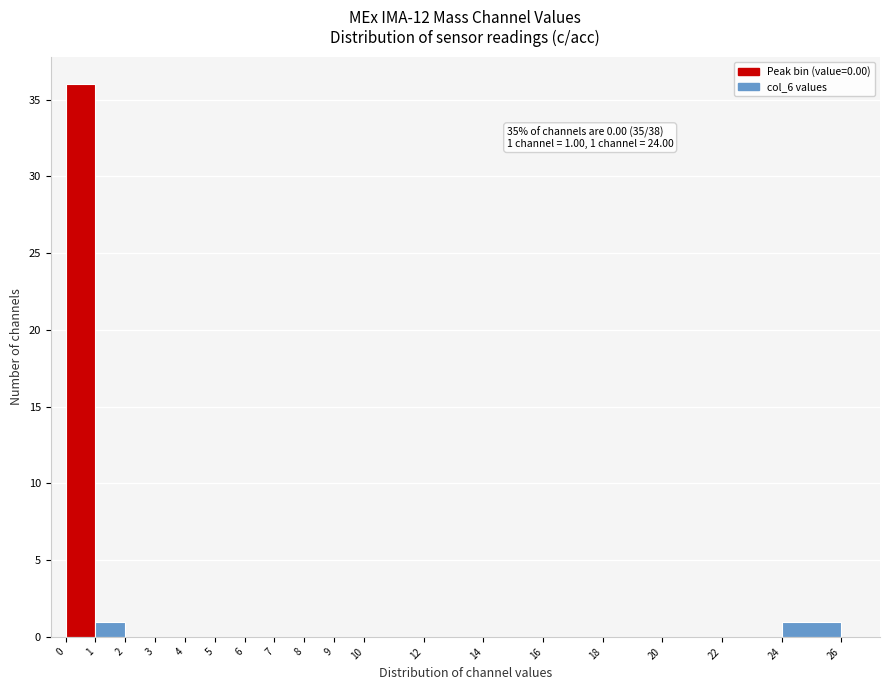

Which range on the x-axis has the tallest bar?

0 to 1